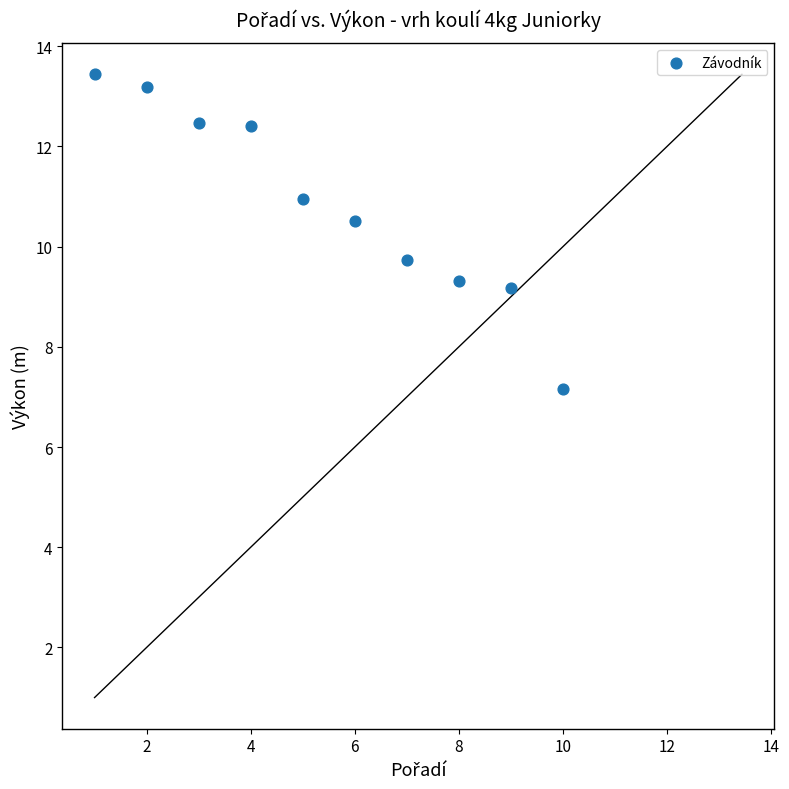

What is the range of X values (max minus min)?

9.0